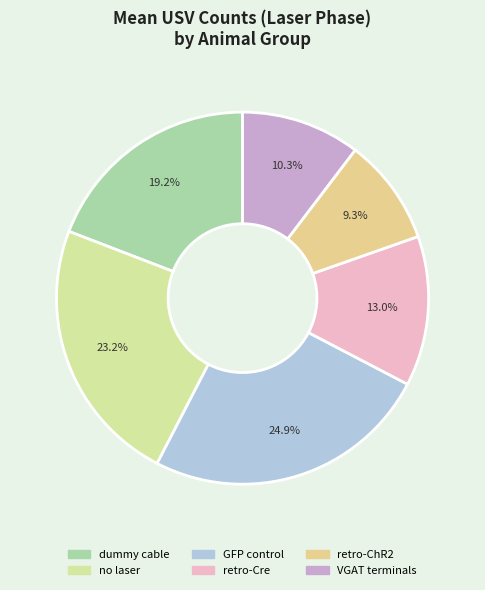

To the nearest percent, what percentage of the pie is VGAT terminals?

10%